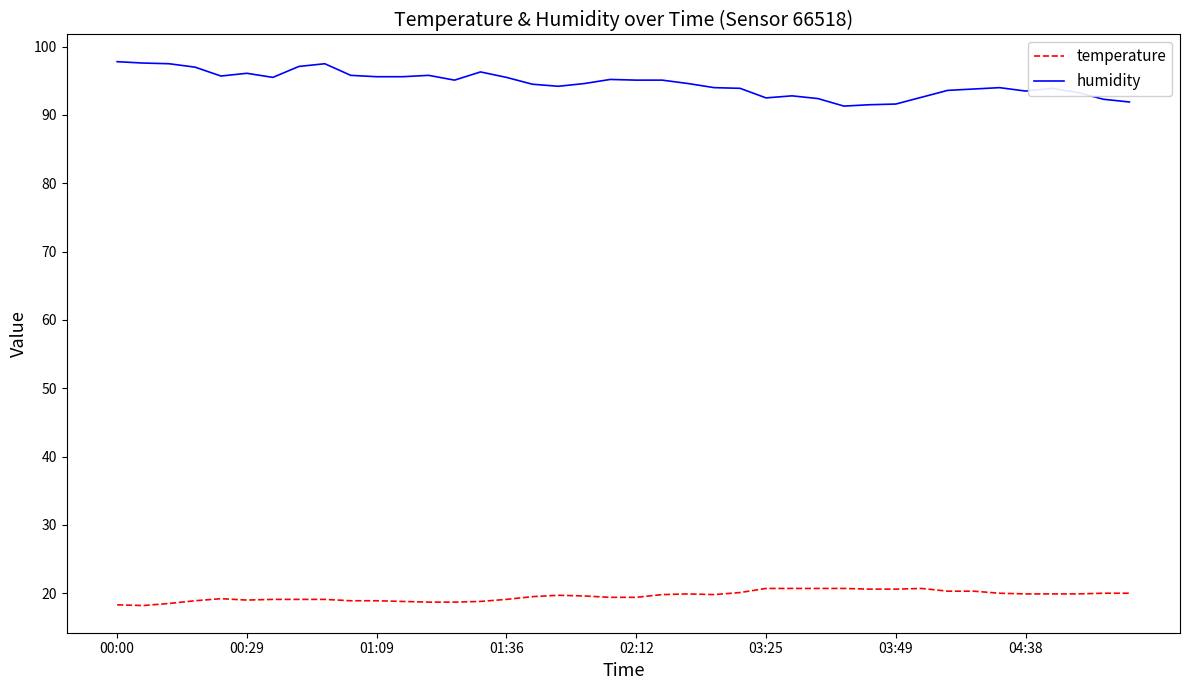

What is the highest value of the humidity series?

97.8